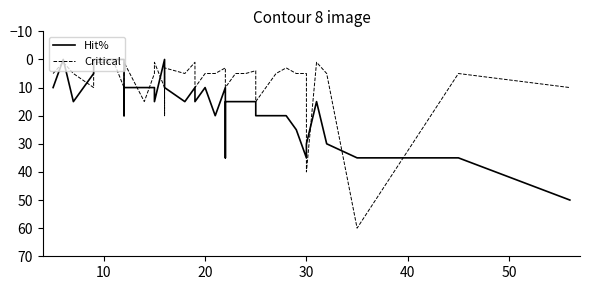

How many values in the Critical series are below 5?

12